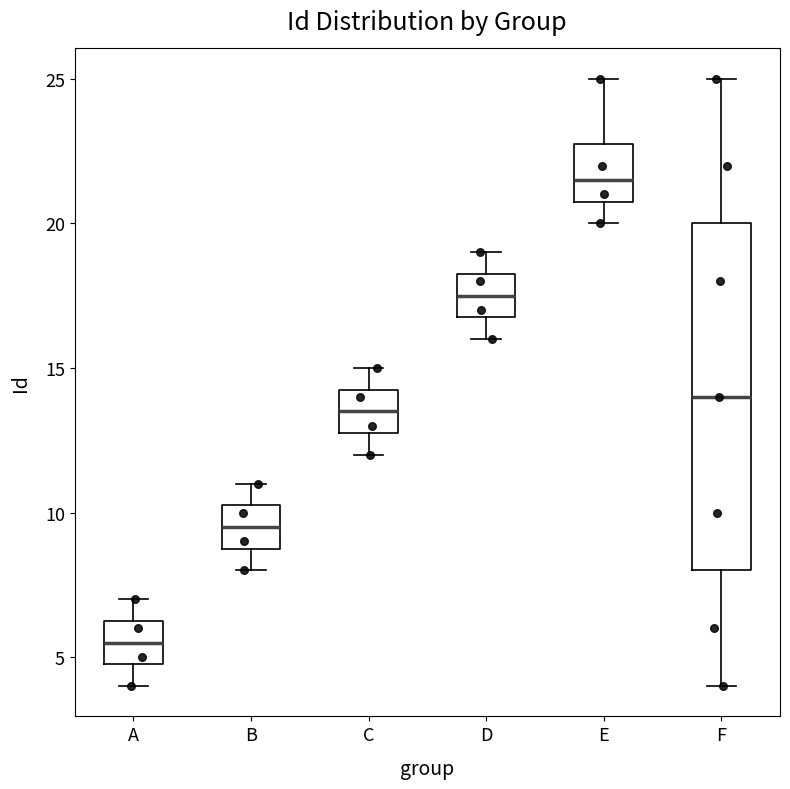

Where does the lower whisker of the box for D end on the y-axis? The values are not printed on the chart, so give them approximately, as read against the axis.

16.0